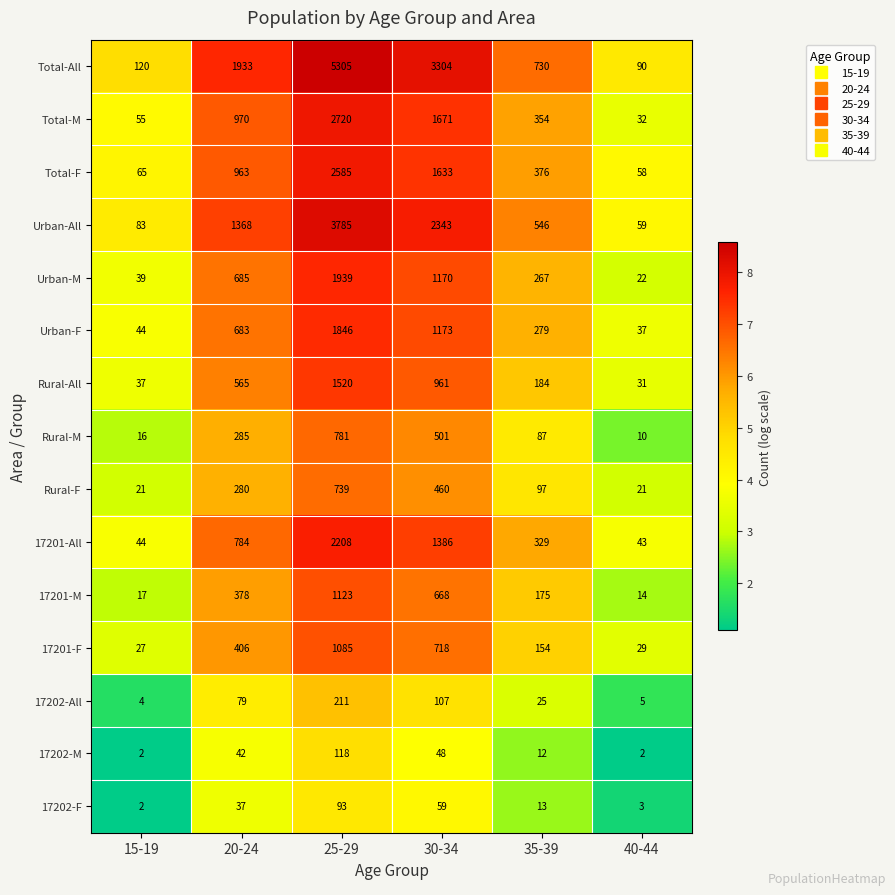

What is the lowest value of the 17202-All series?

4